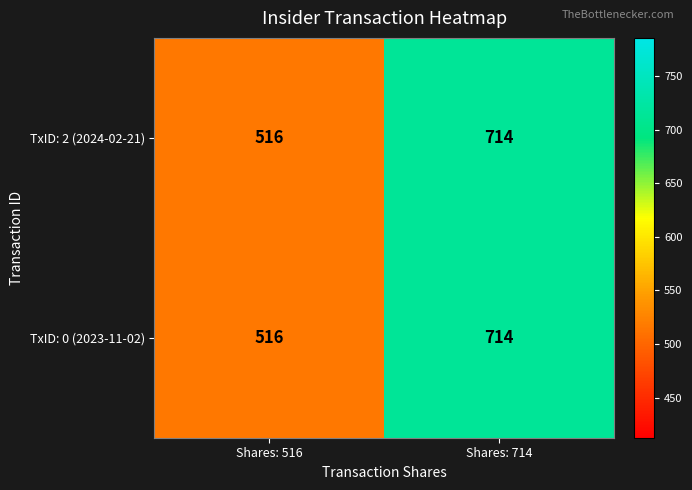

What is the average value of the TxID: 0 (2023-11-02) series?

615